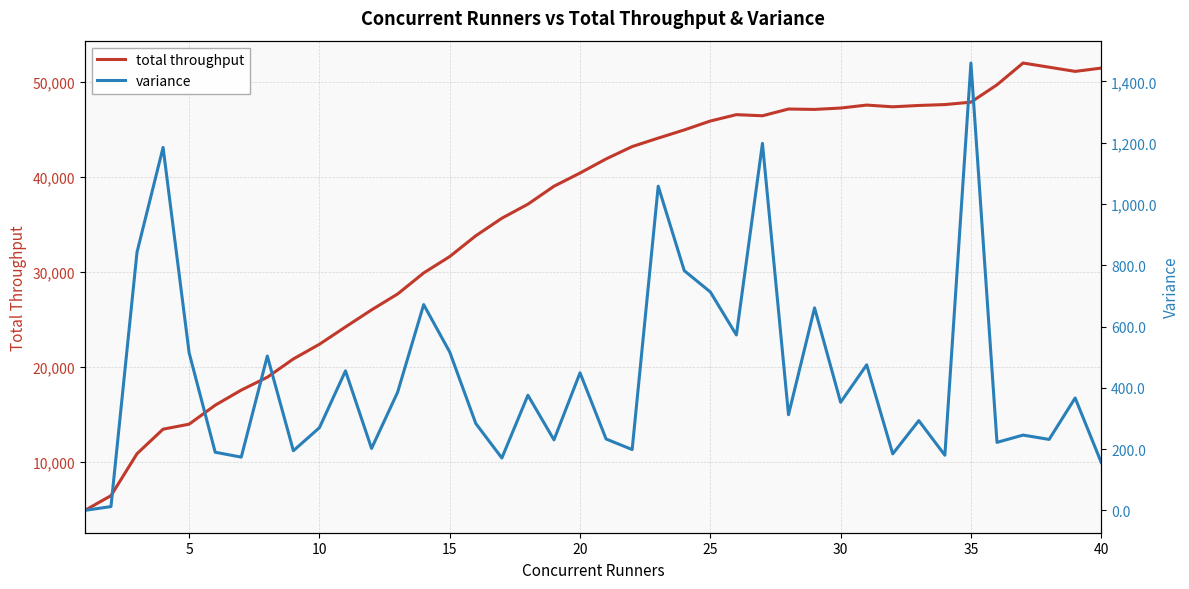

How many data points in variance are above 352?

20